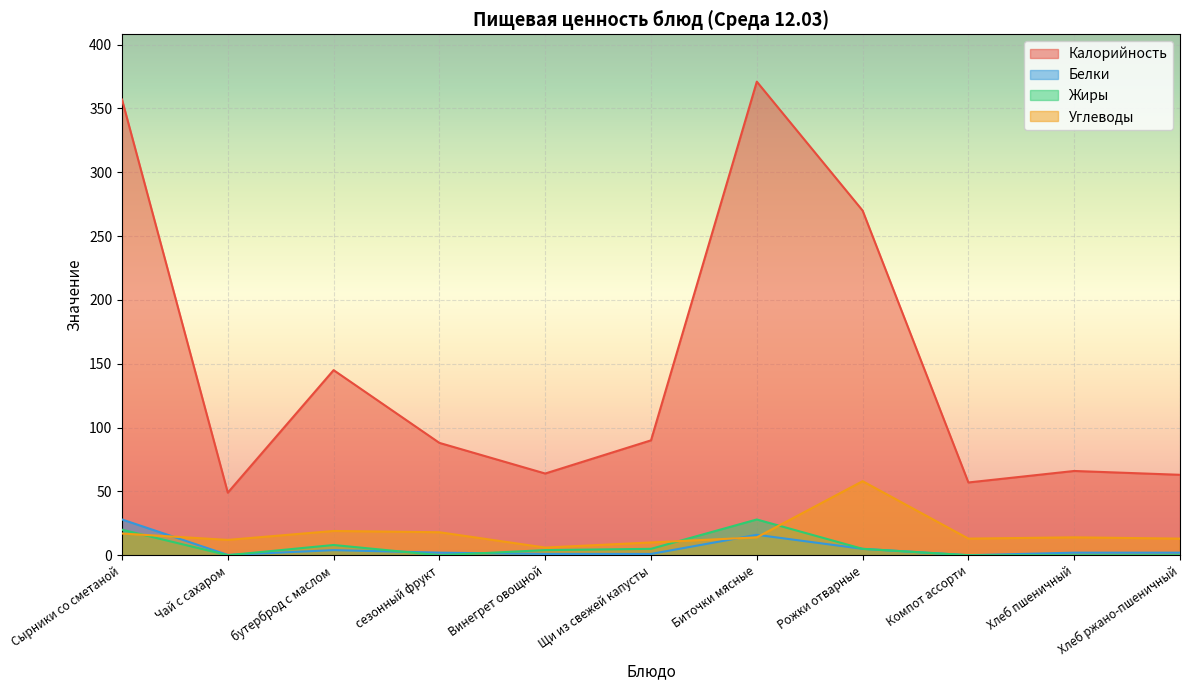

Count the number of data series in this chart.

4